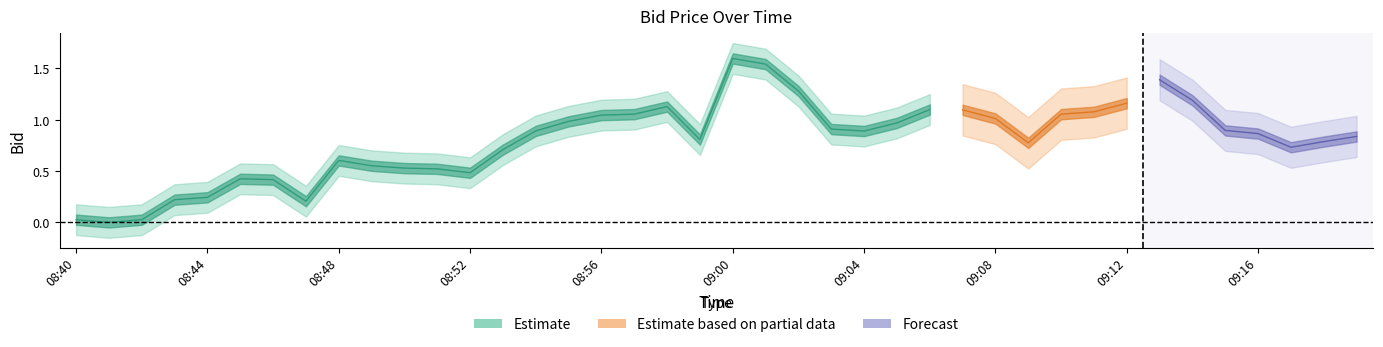

How many interior local valleys (lower than both neighbors) does the data have?

7